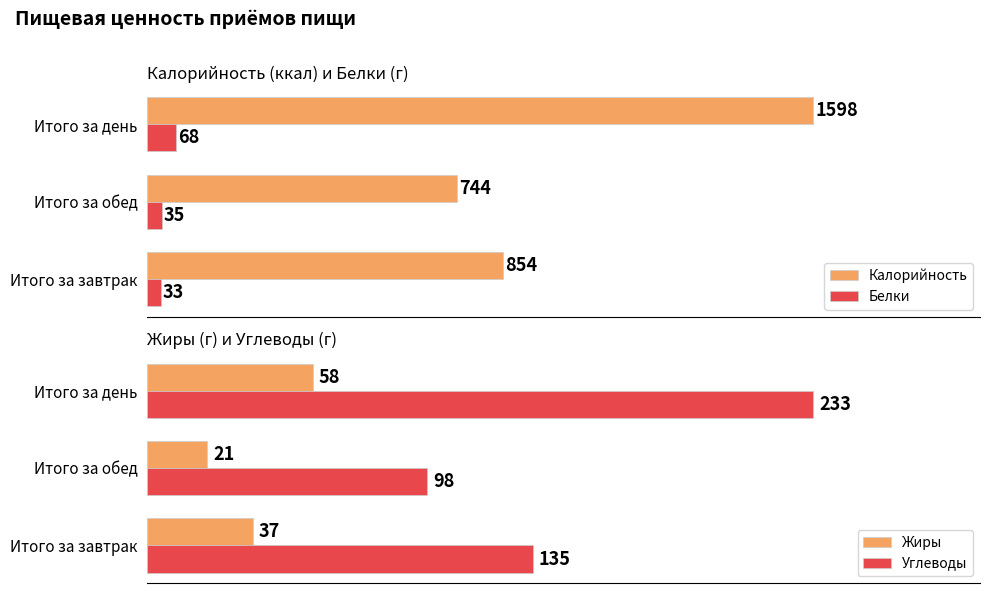

Count the number of data series in this chart.

4